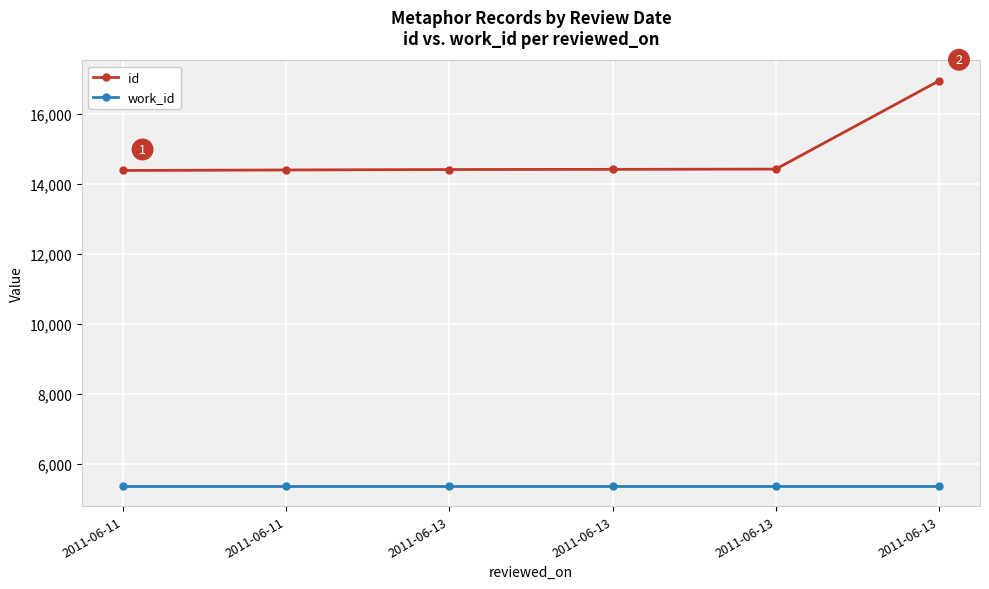

How many data points in id are less than 14422?

3